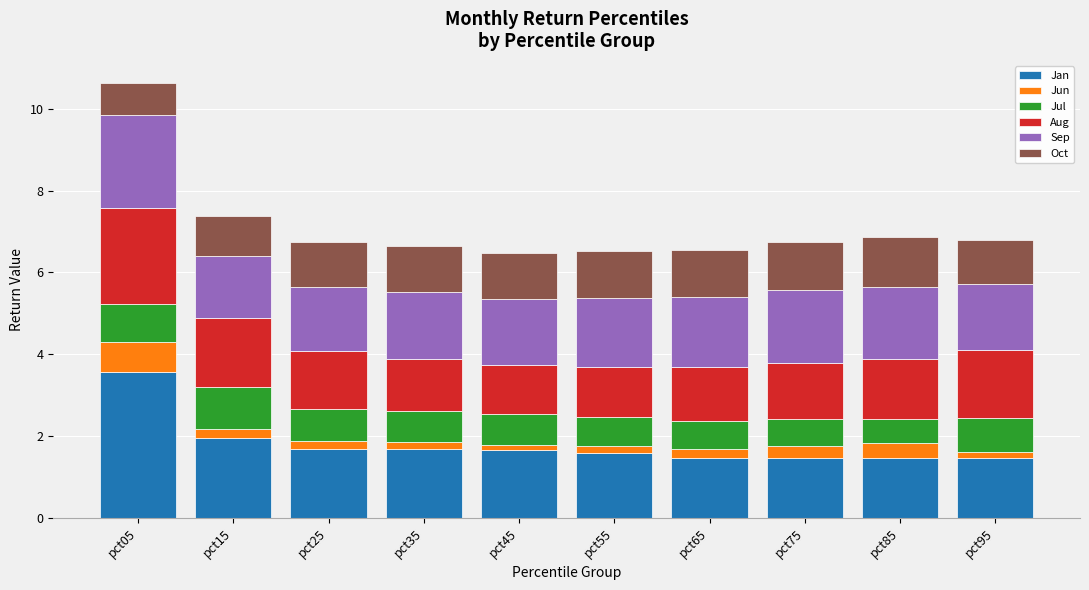

What is the sum of all Jan values?

18.1